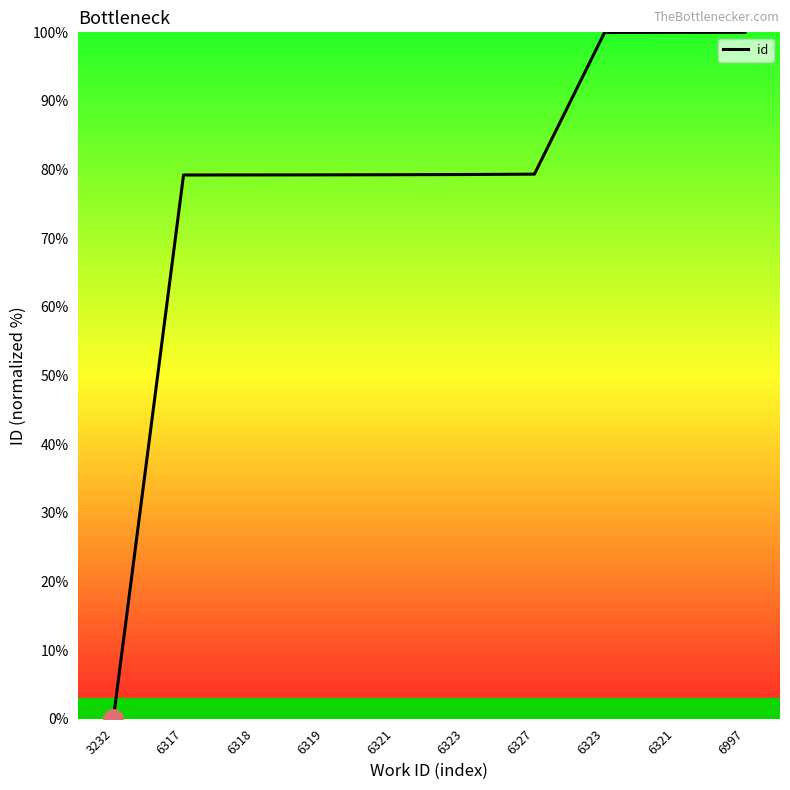

Rank the categories by value from lowest to highest.

3232, 6317, 6318, 6319, 6321, 6323, 6327, 6323, 6321, 6997